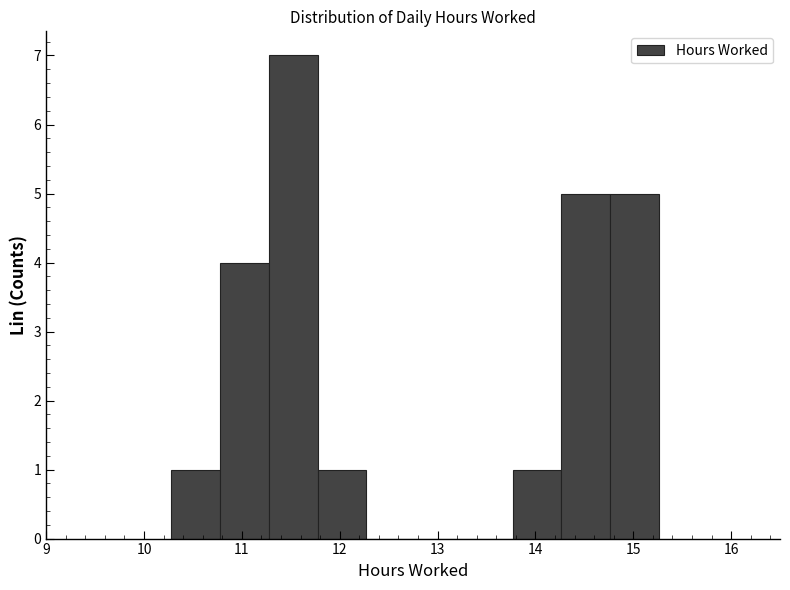

Reading left to right, list every bar in this chart as the range it spans on the x-axis followed by its height. Neither the bar edges nor the heights are printed on the chart, so give them approximately, as read against the axes.

10.3 to 10.8: 1
10.8 to 11.3: 4
11.3 to 11.8: 7
11.8 to 12.3: 1
12.3 to 12.8: 0
12.8 to 13.3: 0
13.3 to 13.8: 0
13.8 to 14.3: 1
14.3 to 14.8: 5
14.8 to 15.3: 5